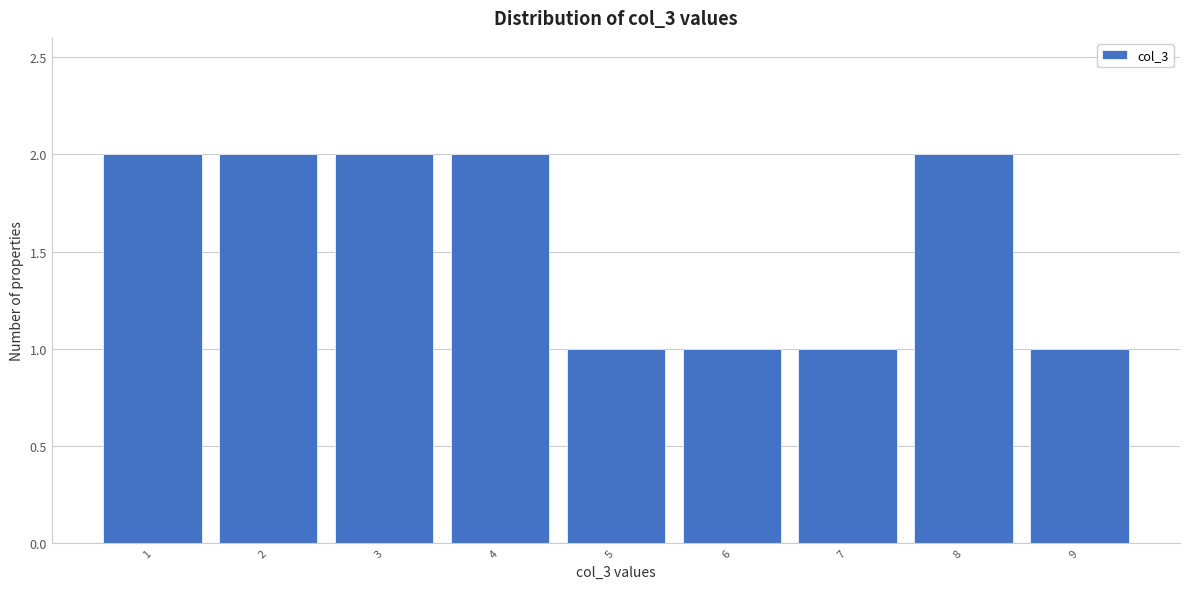

Reading left to right, list every bar in this chart as the range it spans on the x-axis followed by its height. The values are not printed on the chart, so give them approximately, as read against the axis.

0.5 to 1.5: 2
1.5 to 2.5: 2
2.5 to 3.5: 2
3.5 to 4.5: 2
4.5 to 5.5: 1
5.5 to 6.5: 1
6.5 to 7.5: 1
7.5 to 8.5: 2
8.5 to 9.5: 1